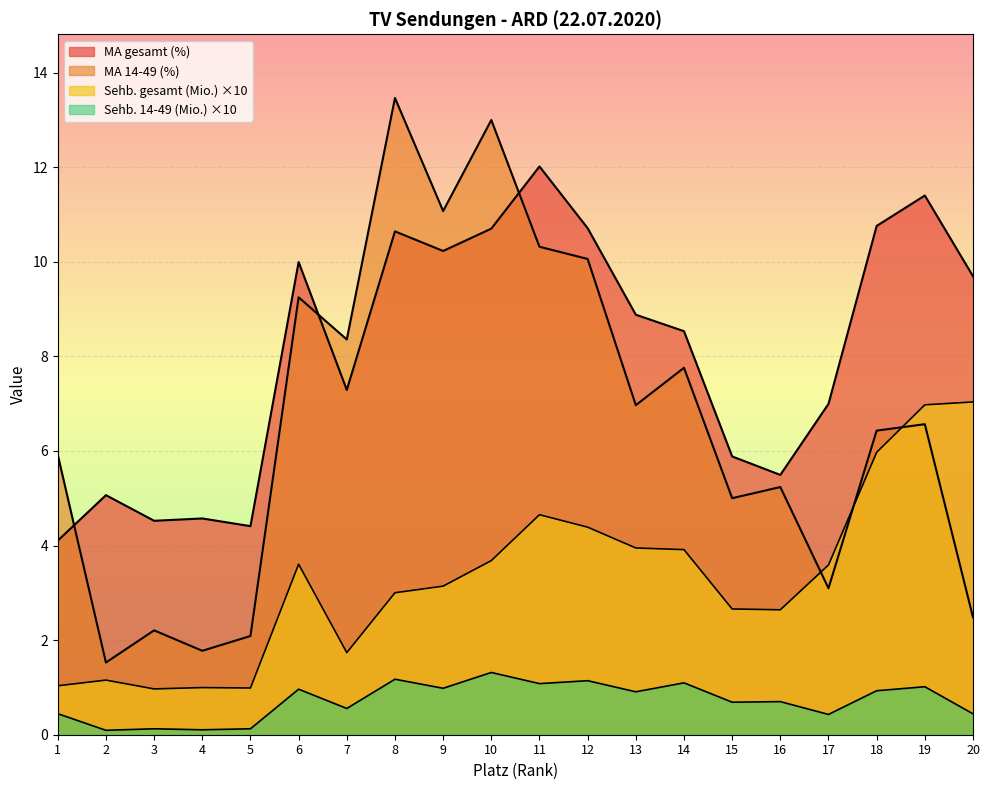

Reading right to left, extract all data points from this chart.

Sehb. gesamt (Mio.): 20=7.0	19=7.0	18=6.0	17=3.6	16=2.6	15=2.7	14=3.9	13=3.9	12=4.4	11=4.7	10=3.7	9=3.1	8=3.0	7=1.7	6=3.6	5=1.0	4=1.0	3=1.0	2=1.2	1=1.0
MA gesamt (%): 20=9.7	19=11.4	18=10.8	17=7.0	16=5.5	15=5.9	14=8.5	13=8.9	12=10.7	11=12.0	10=10.7	9=10.2	8=10.6	7=7.3	6=10.0	5=4.4	4=4.6	3=4.5	2=5.1	1=4.1
Sehb. 14-49 (Mio.): 20=0.4	19=1.0	18=0.9	17=0.4	16=0.7	15=0.7	14=1.1	13=0.9	12=1.1	11=1.1	10=1.3	9=1.0	8=1.2	7=0.6	6=1.0	5=0.1	4=0.1	3=0.1	2=0.1	1=0.4
MA 14-49 (%): 20=2.5	19=6.6	18=6.4	17=3.1	16=5.2	15=5.0	14=7.8	13=7.0	12=10.1	11=10.3	10=13.0	9=11.1	8=13.5	7=8.4	6=9.2	5=2.1	4=1.8	3=2.2	2=1.5	1=5.9